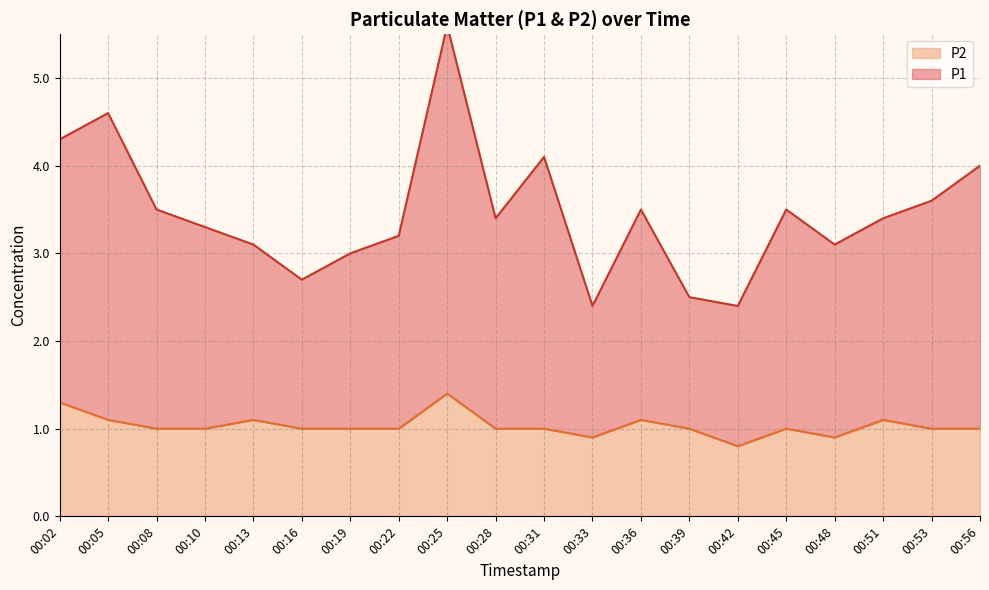

What is the total value across all series at 00:10?

4.3